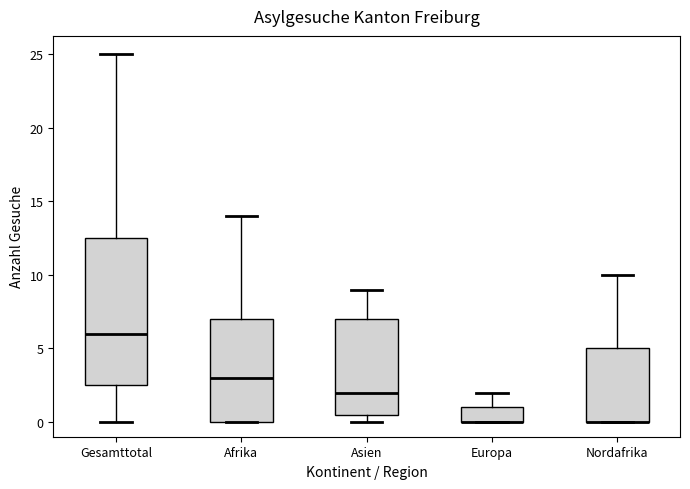

Which box is the tallest, from its lower edge to its upper edge?

Gesamttotal